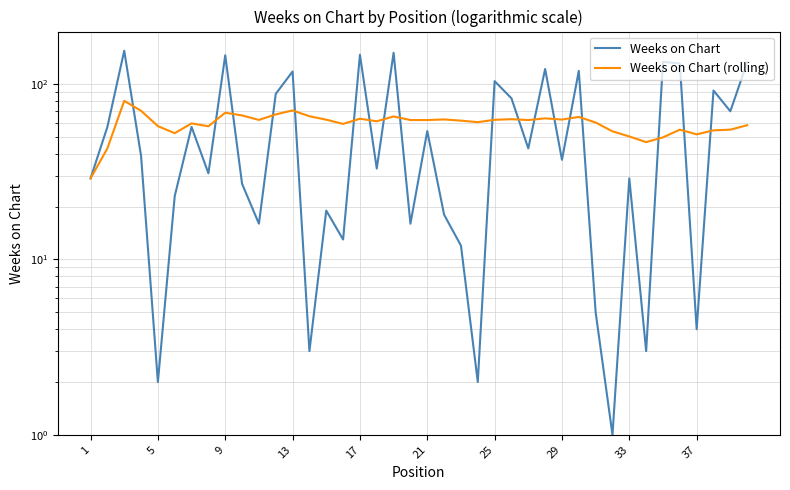

What is the difference between the maximum and minimum values in the Weeks on Chart (rolling) series?

51.3